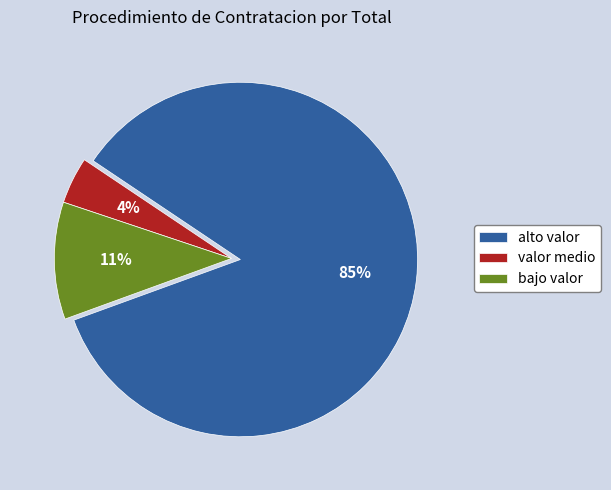

How many segments does this pie chart have?

3